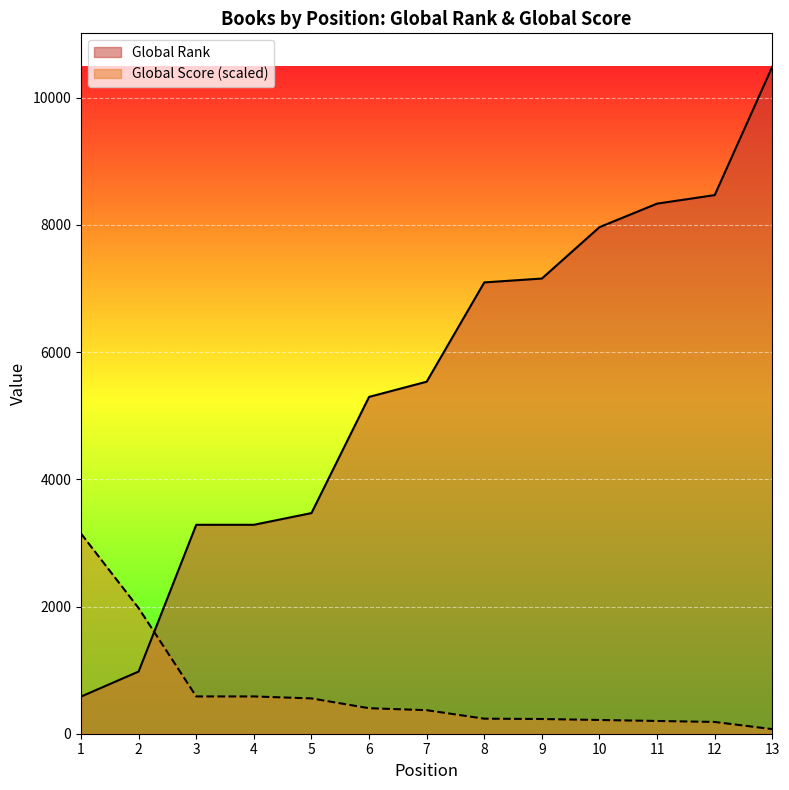

Which label corresponds to the largest value in the chart?

13